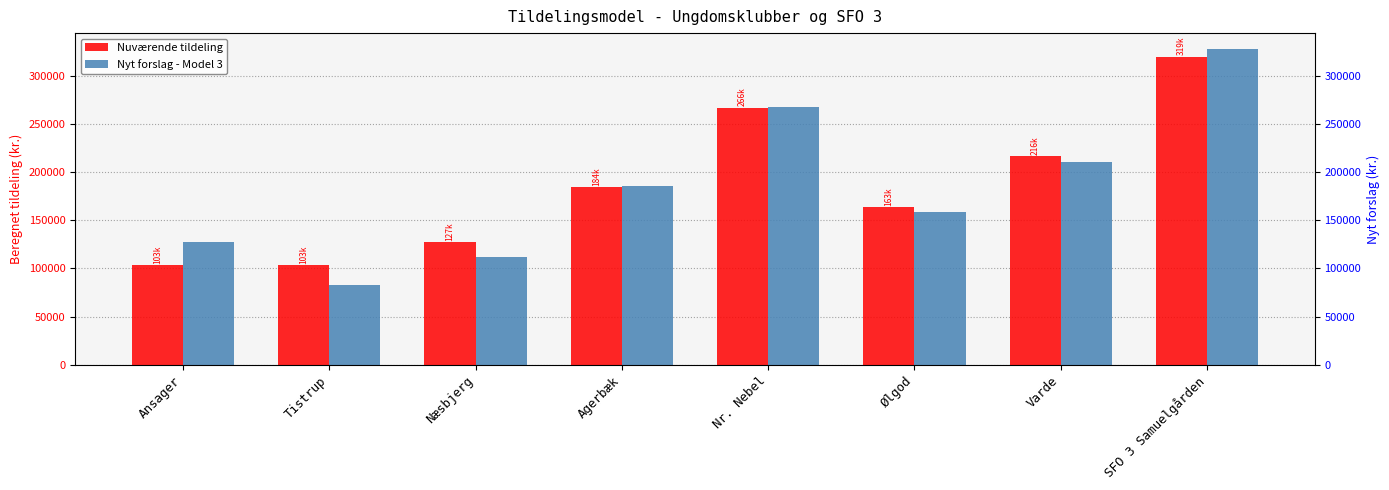

Which series changed the most between Tistrup and Varde?

Nyt forslag - Model 3